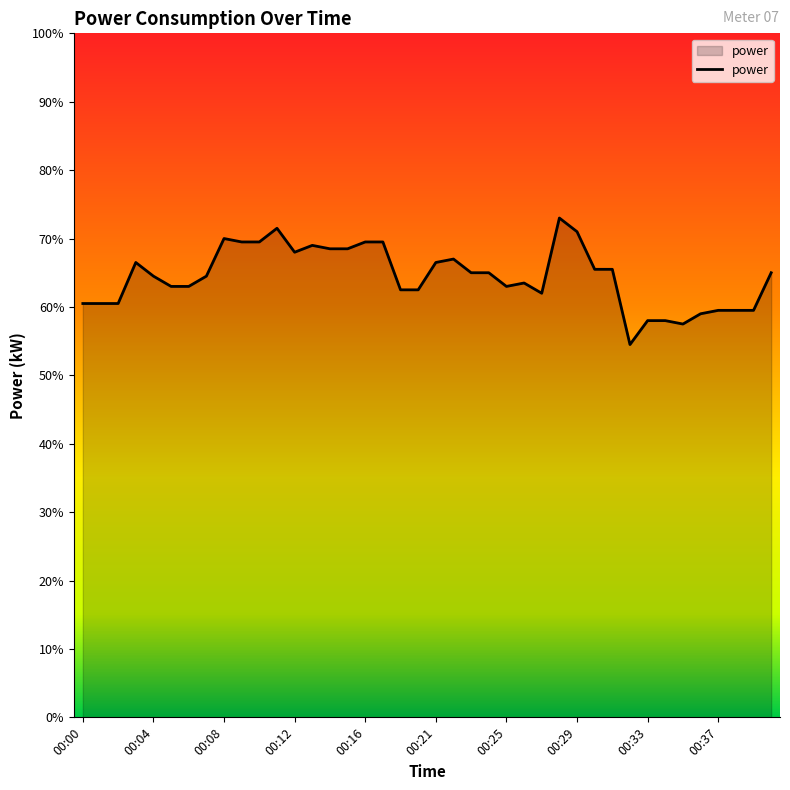

Reading left to right, list all the values displayed in this chart.

1.2	1.2	1.2	1.3	1.3	1.3	1.3	1.3	1.4	1.4	1.4	1.4	1.4	1.4	1.4	1.4	1.4	1.4	1.2	1.2	1.3	1.3	1.3	1.3	1.3	1.3	1.2	1.5	1.4	1.3	1.3	1.1	1.2	1.2	1.1	1.2	1.2	1.2	1.2	1.3